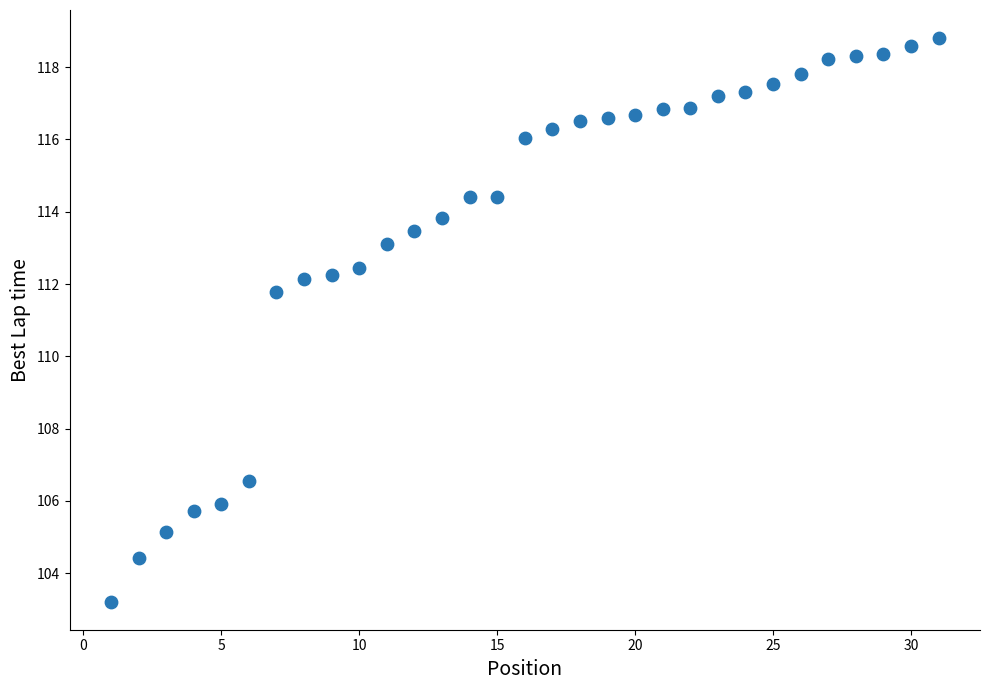

What Y value in the scatter plot is closest to 111?

111.8